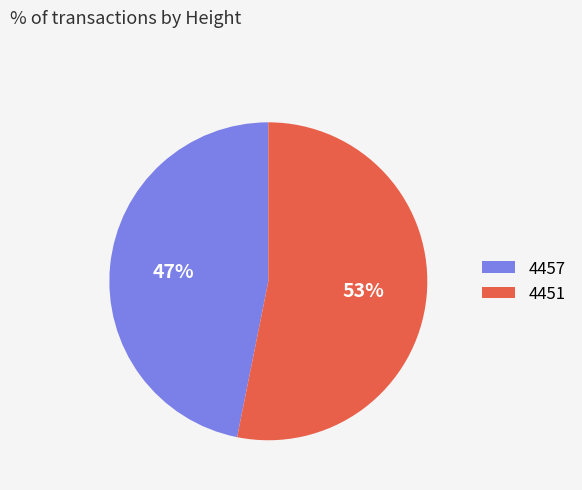

To the nearest percent, what is the difference between the 4451 and 4457 slice percentages?

6%